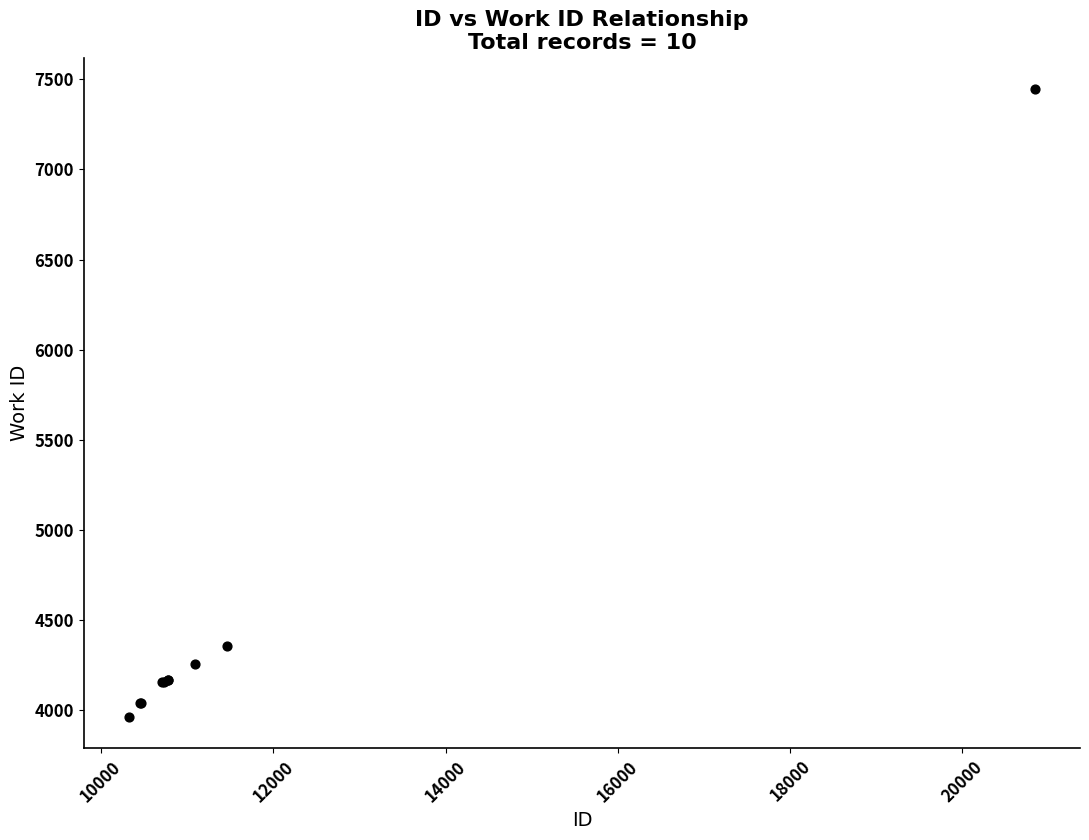

What Y value in the scatter plot is closest to 5705?

4356